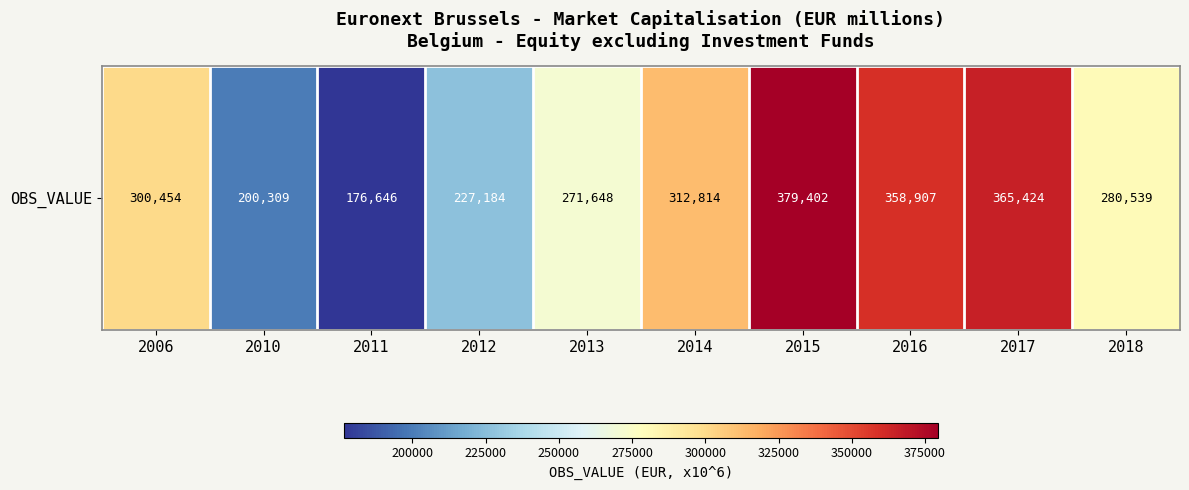

What is the change in value from 2011 to 2016?

+182261